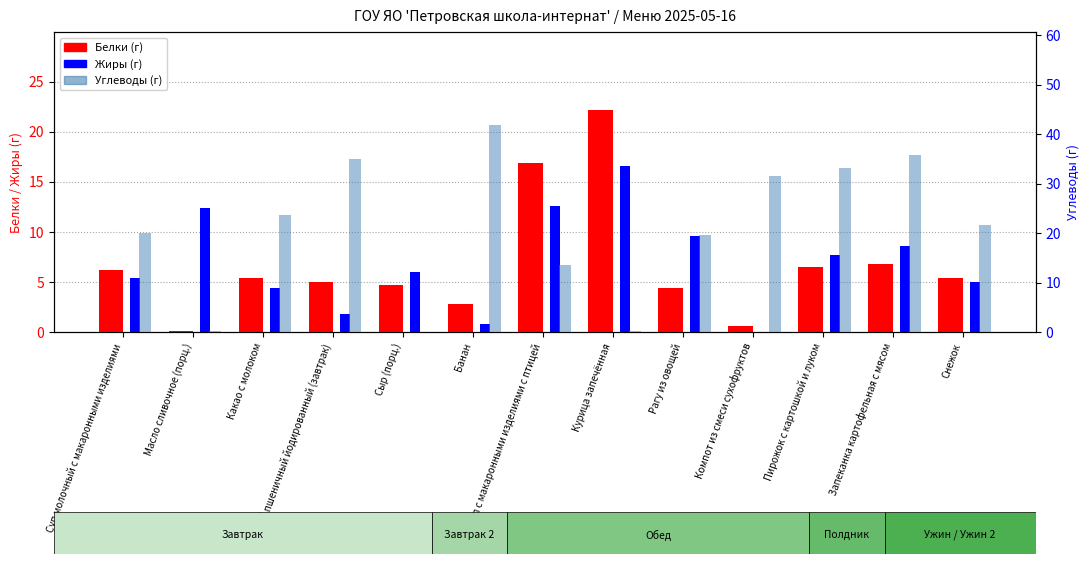

At which label is Углеводы closest to 20?

Суп молочный с макаронными изделиями